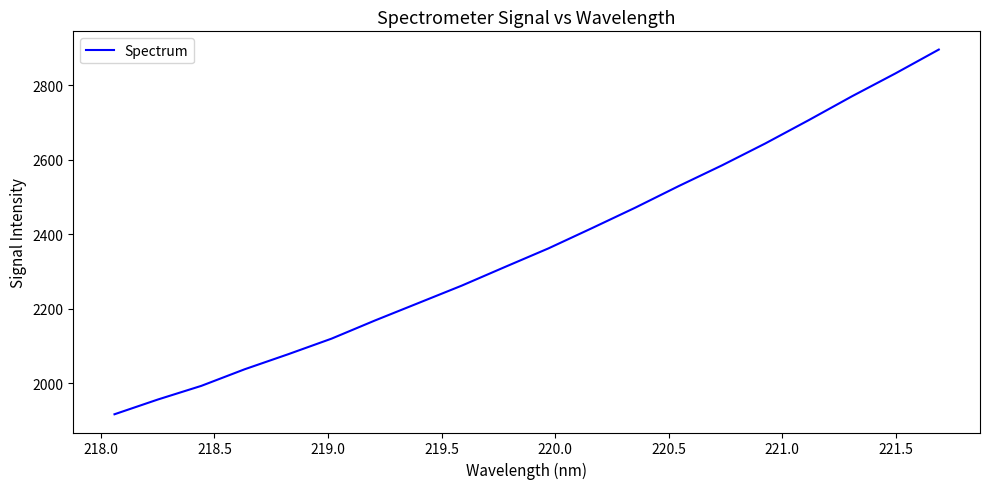

What is the maximum value shown in the chart?

2896.2